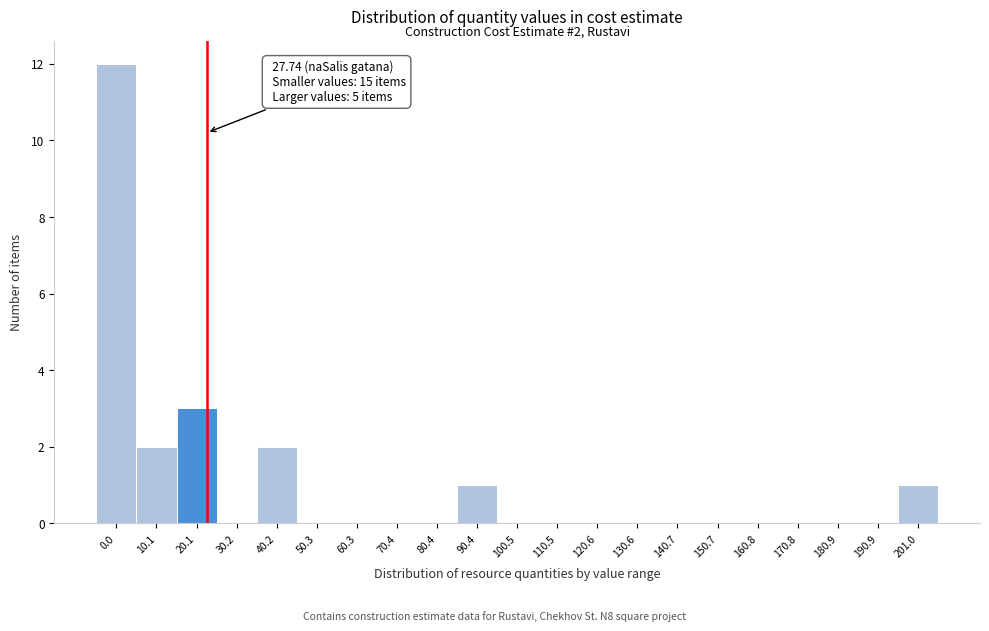

Reading left to right, transcribe all the data shown in this chart.

0.0=12	10.1=2	20.1=3	30.2=0	40.2=2	50.3=0	60.3=0	70.4=0	80.4=0	90.4=1	100.5=0	110.5=0	120.6=0	130.6=0	140.7=0	150.7=0	160.8=0	170.8=0	180.9=0	190.9=0	201.0=1